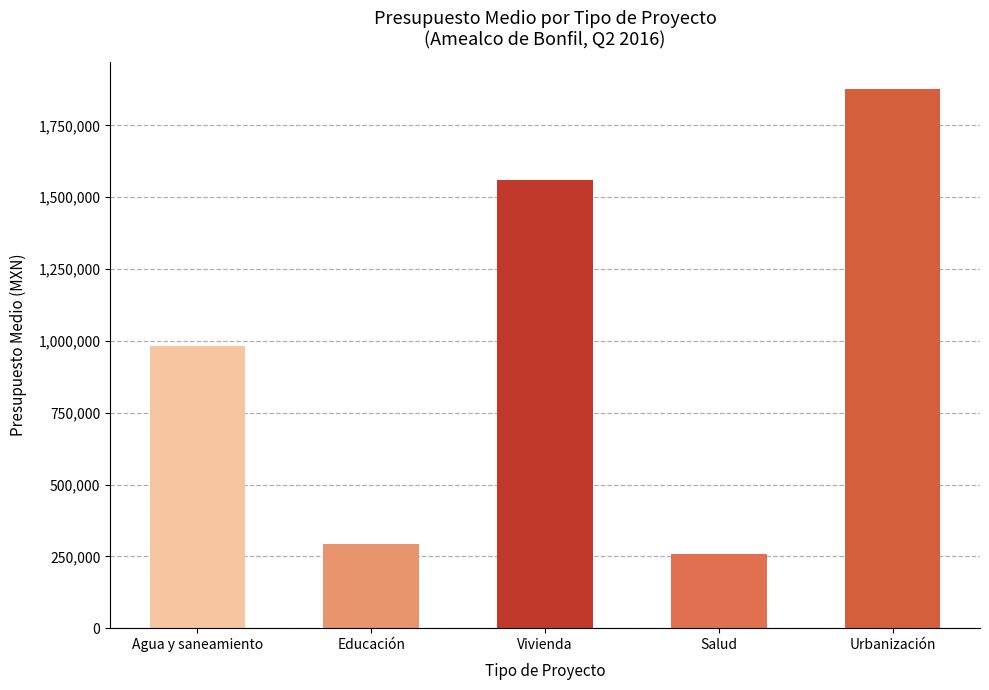

Reading right to left, transcribe all the data shown in this chart.

1877617.0	257500.0	1560935.0	292351.1	983333.3